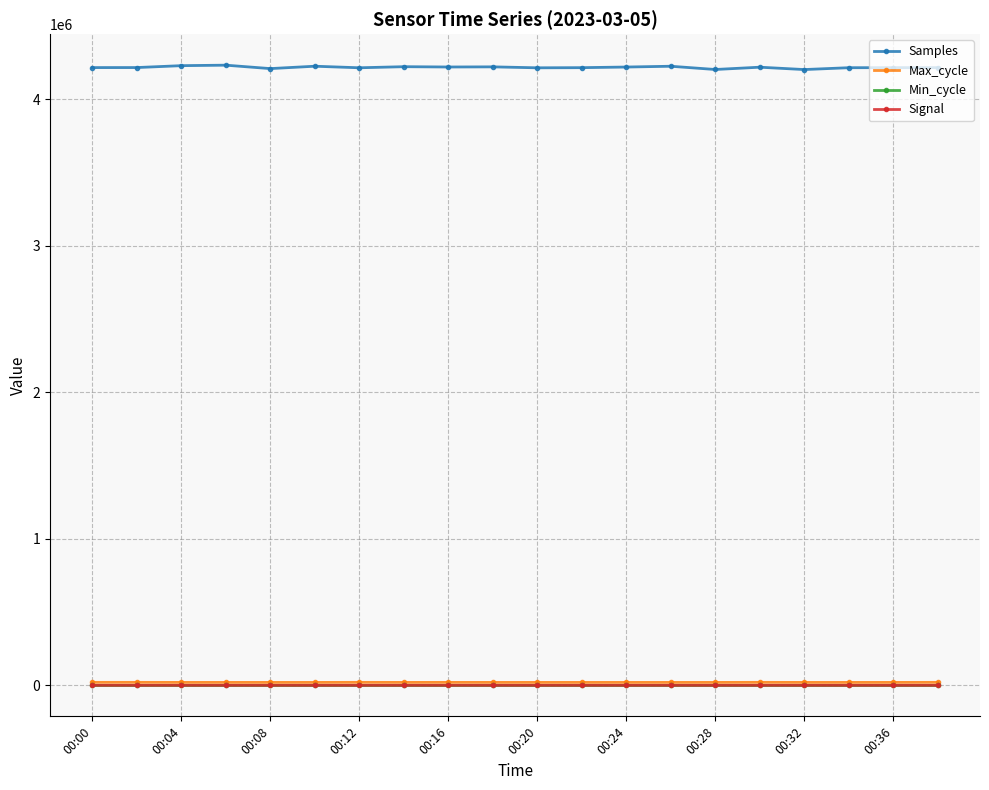

True or false: Samples and Signal intersect in this chart.

False